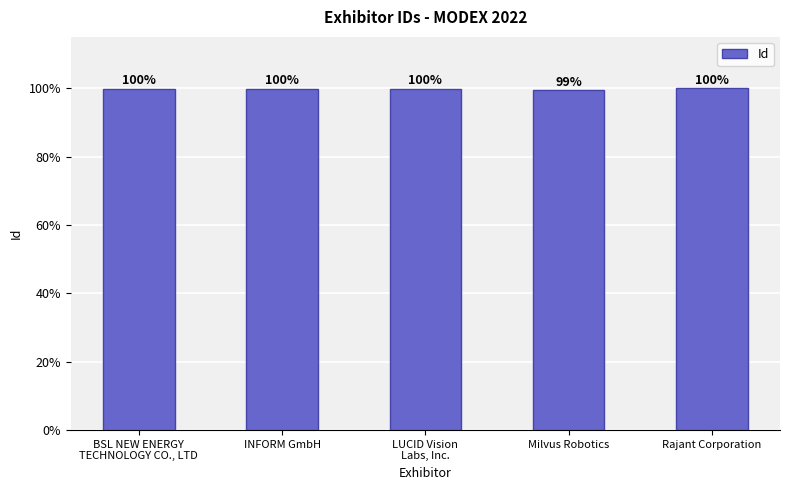

Where does the data first go above 48955?

INFORM GmbH